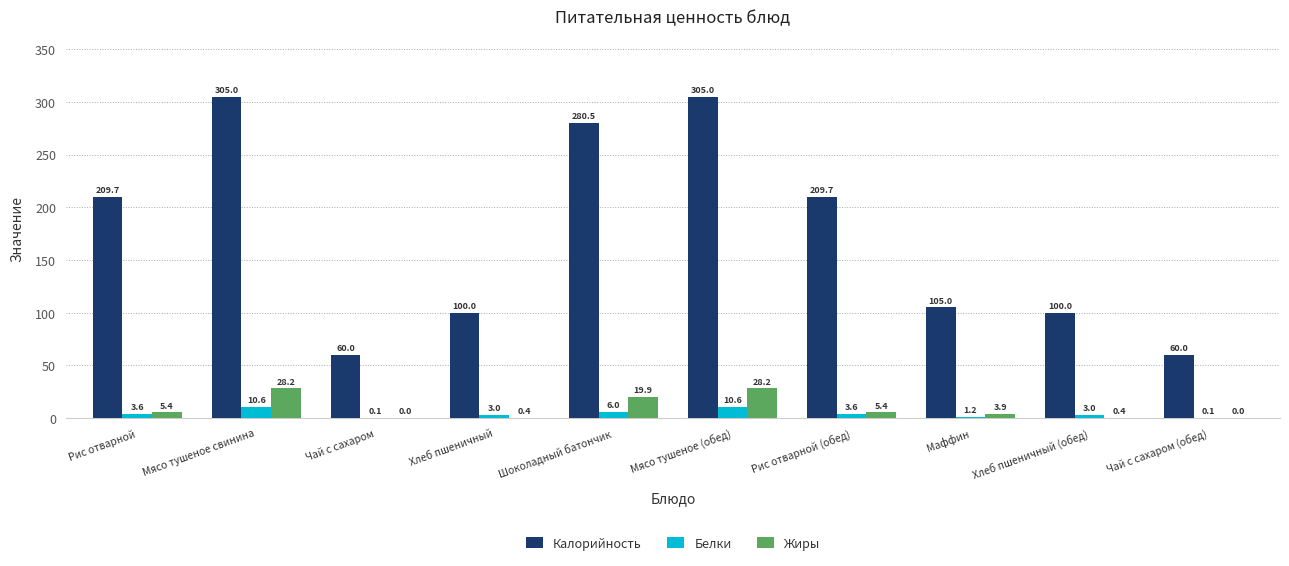

At which label does Жиры first exceed 5?

Рис отварной